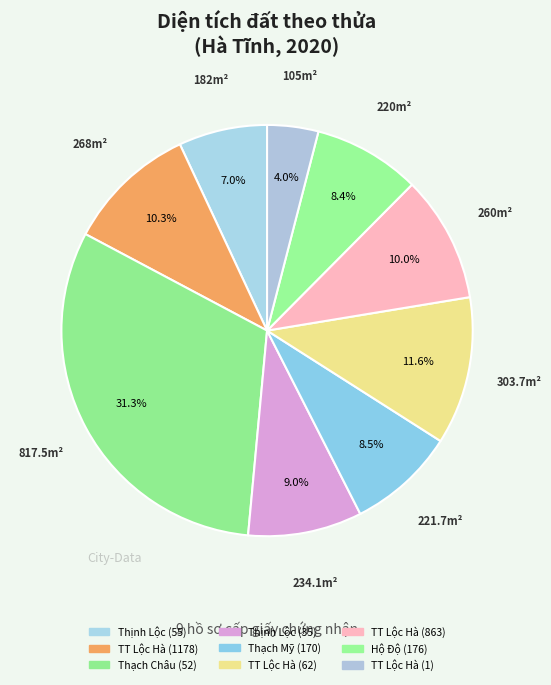

Which category has the smallest portion of the pie?

TT Lộc Hà (1)